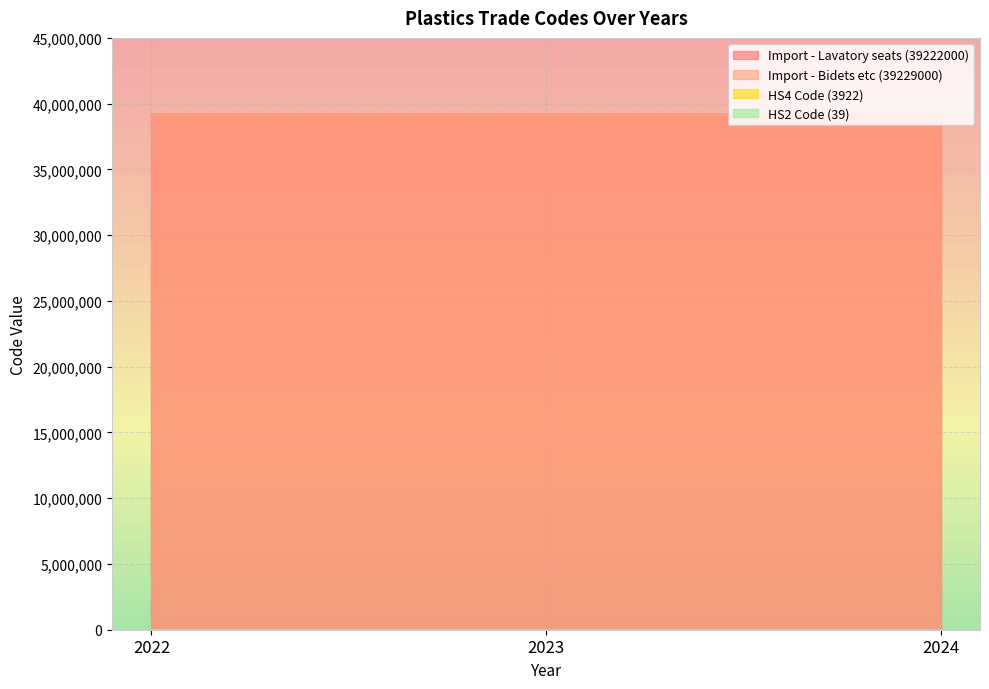

At which category is the sum across all series the highest?

2022